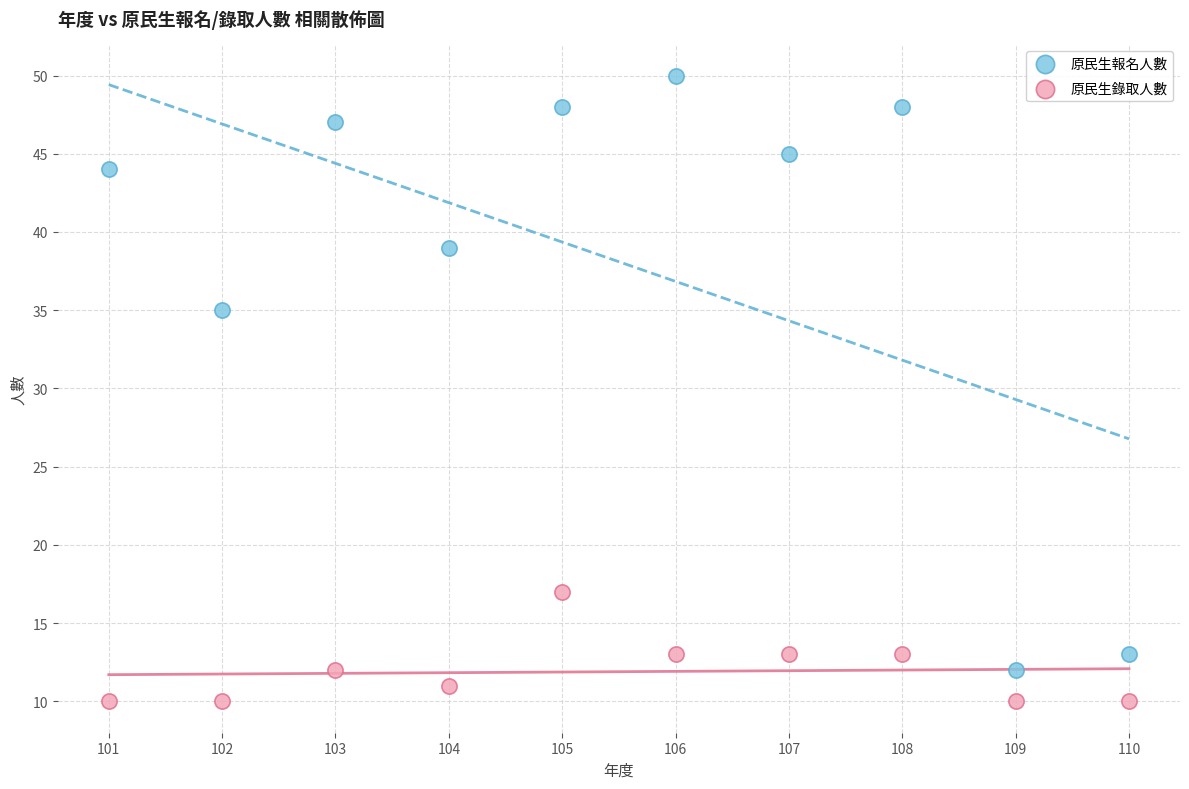

What are all the series names shown in the legend?

原民生報名人數, 原民生錄取人數